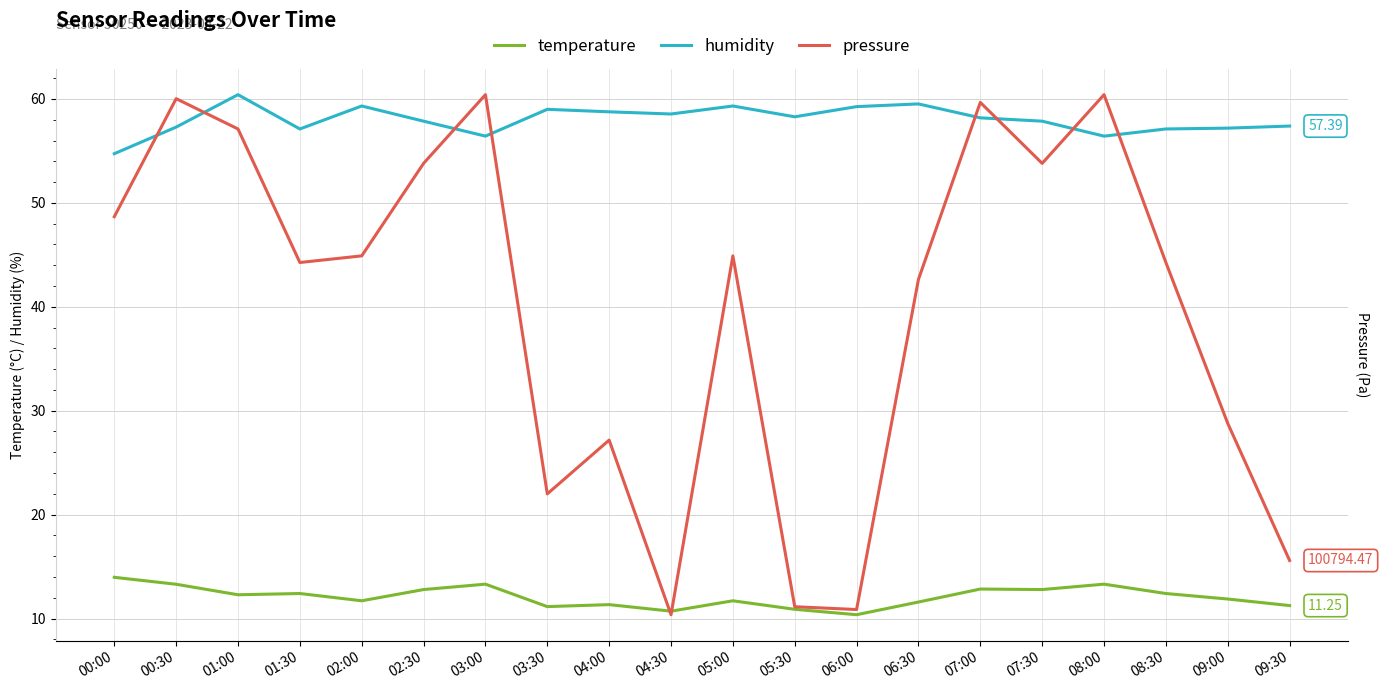

In pressure, how many points are higher than both neighbors (excluding endpoints)?

6